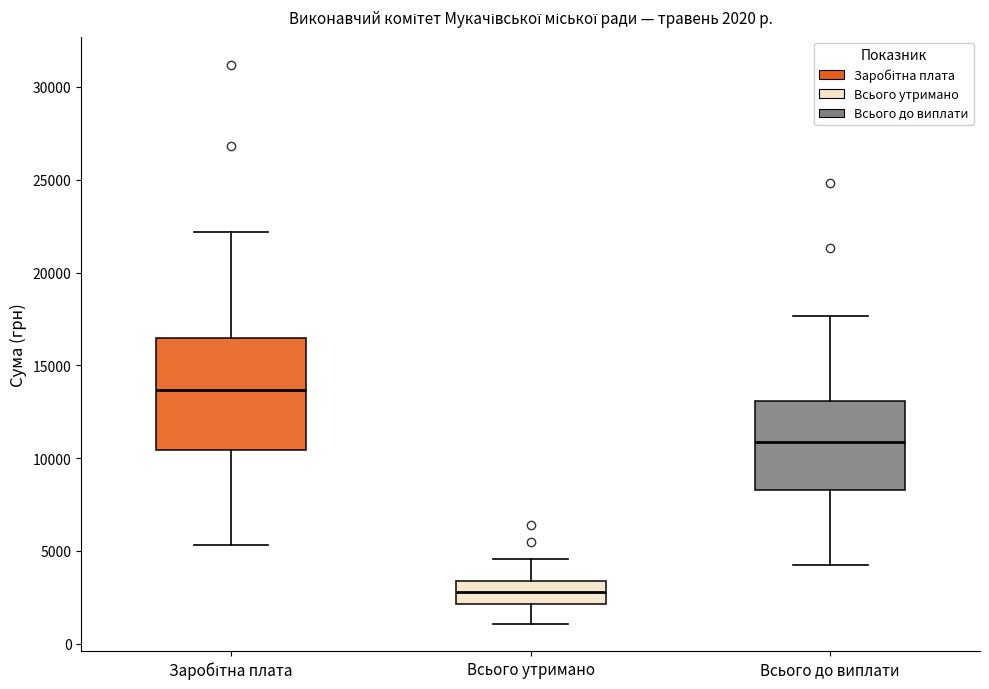

Which box's median line is the highest?

Заробітна плата